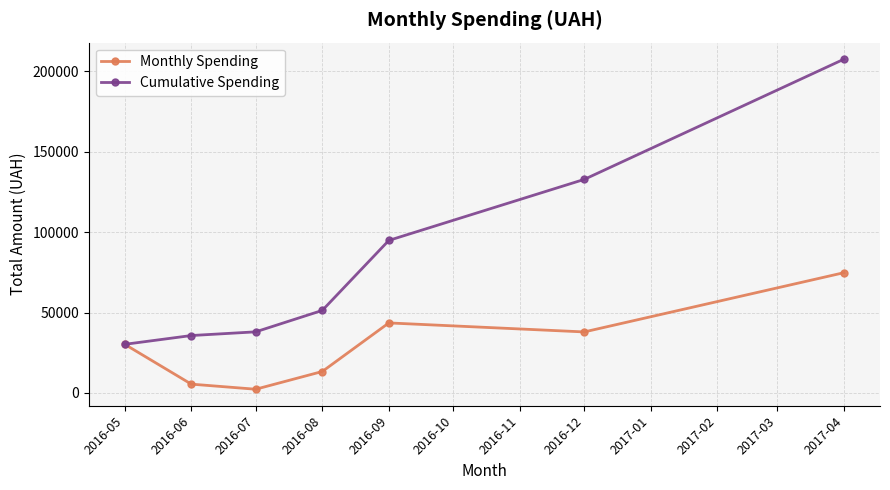

List the series in order of their overall mean, lowest first.

Monthly Spending, Cumulative Spending